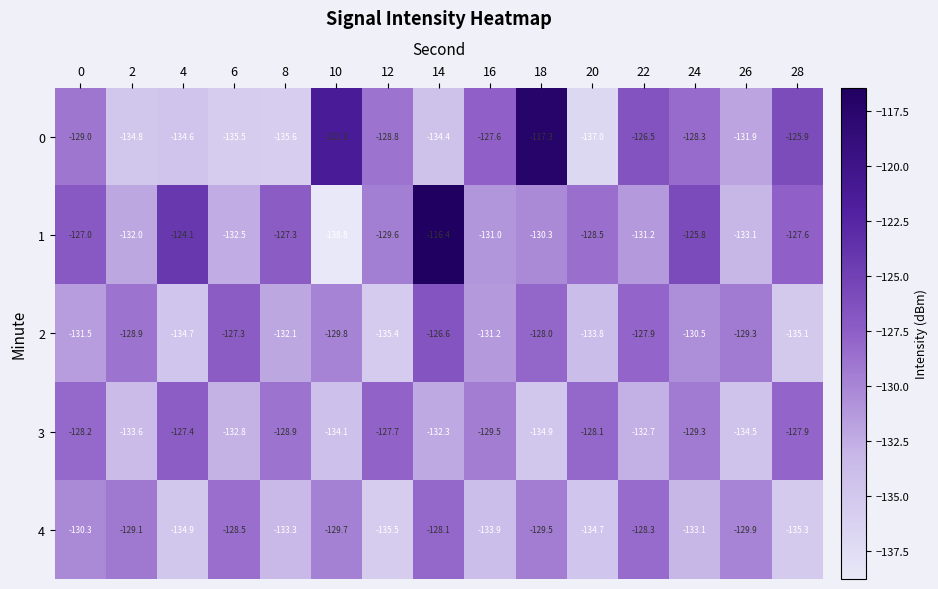

Read the 0 value at 6.

-135.5